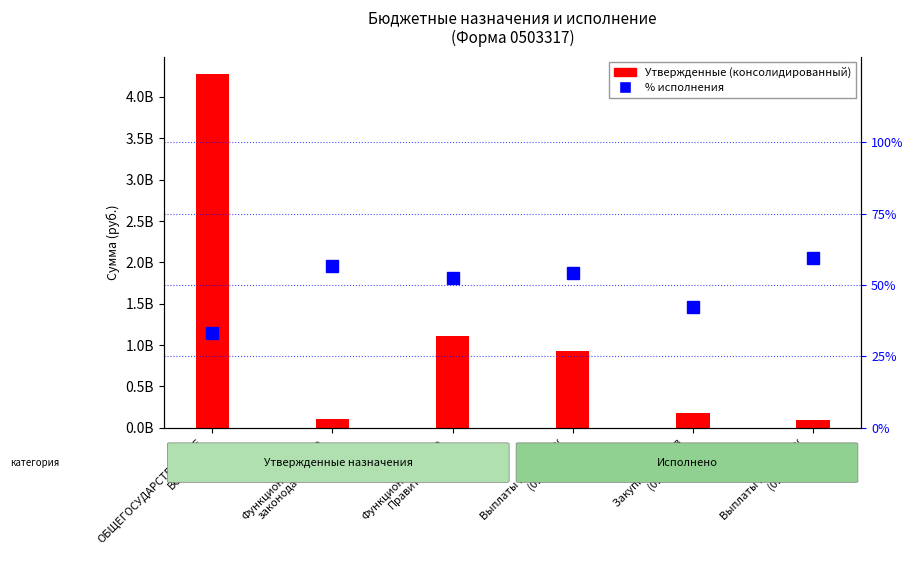

Where is % исполнения (правая ось) nearest to the value 46?

Закупка товаров
(0104/200)